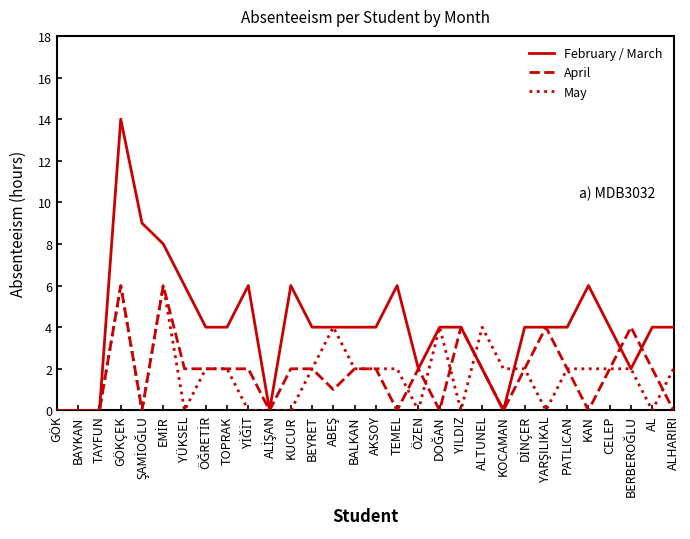

The May series shows 2 at BALKAN. True or false?

True